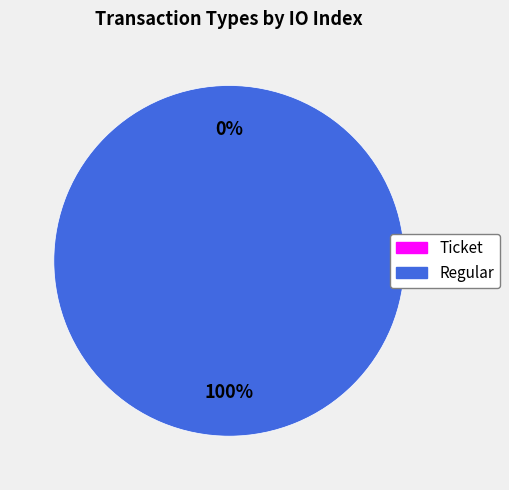

True or false: Regular accounts for 100% of the total.

True